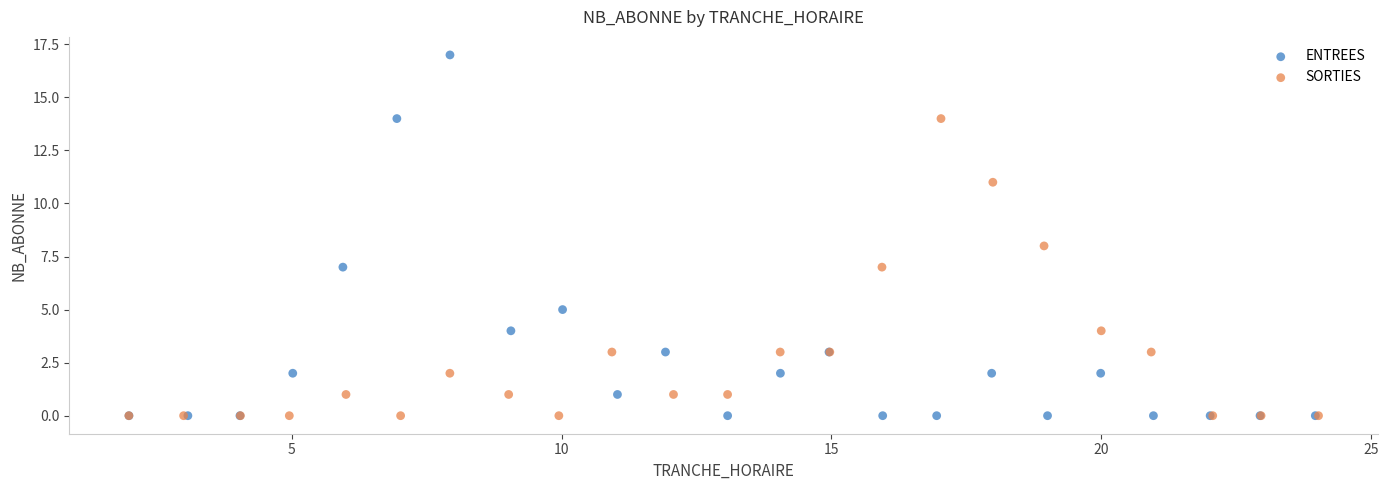

Which series has the largest Y range (max minus min)?

ENTREES